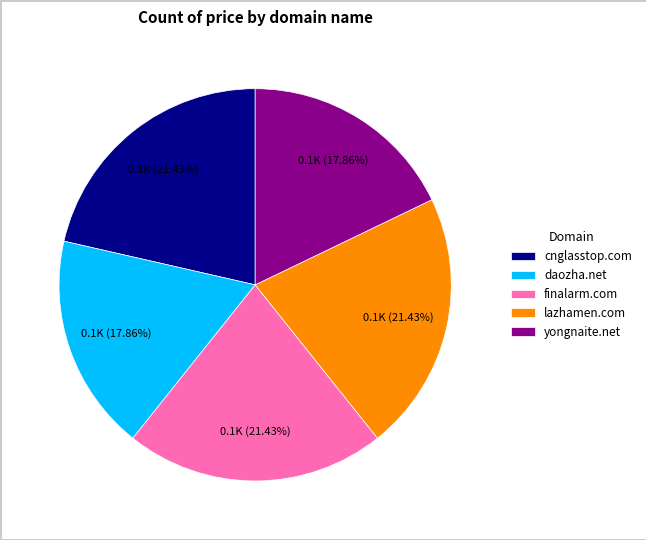

To the nearest percent, what portion does finalarm.com represent?

21%